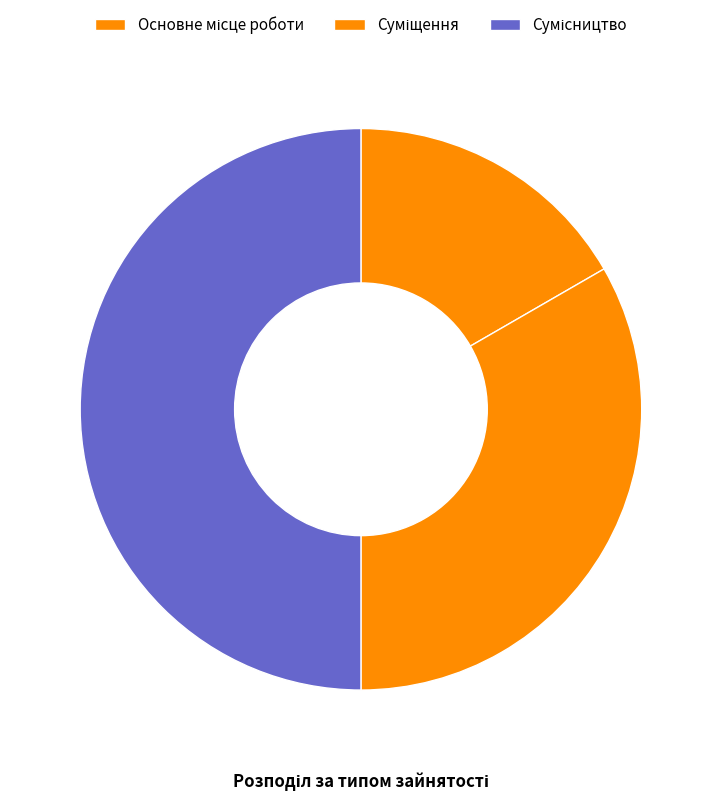

To the nearest percent, what is the combined percentage of Сумісництво and Суміщення?

83%